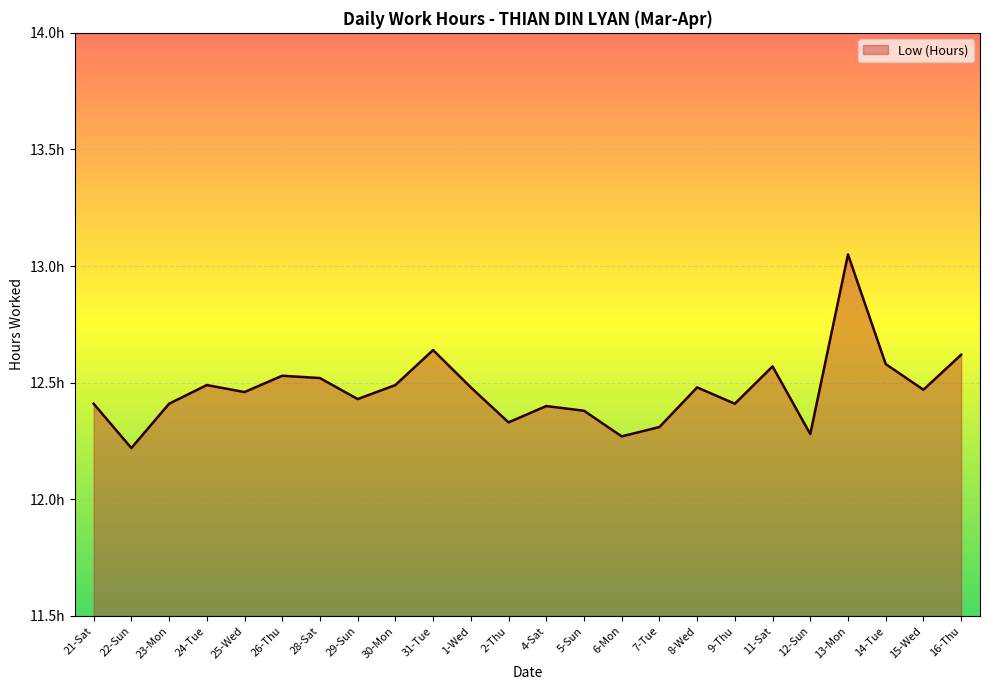

What is the value of the 10th point from the left?

12.6